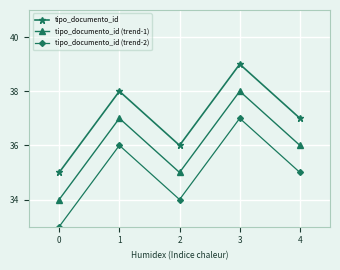

What is the sum of the tipo_documento_id values at 2 and 3?

75